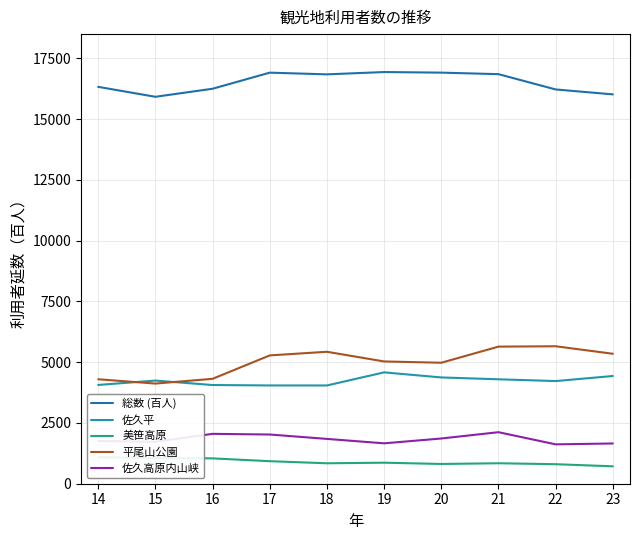

True or false: 美笹高原 and 平尾山公園 cross at least once.

False